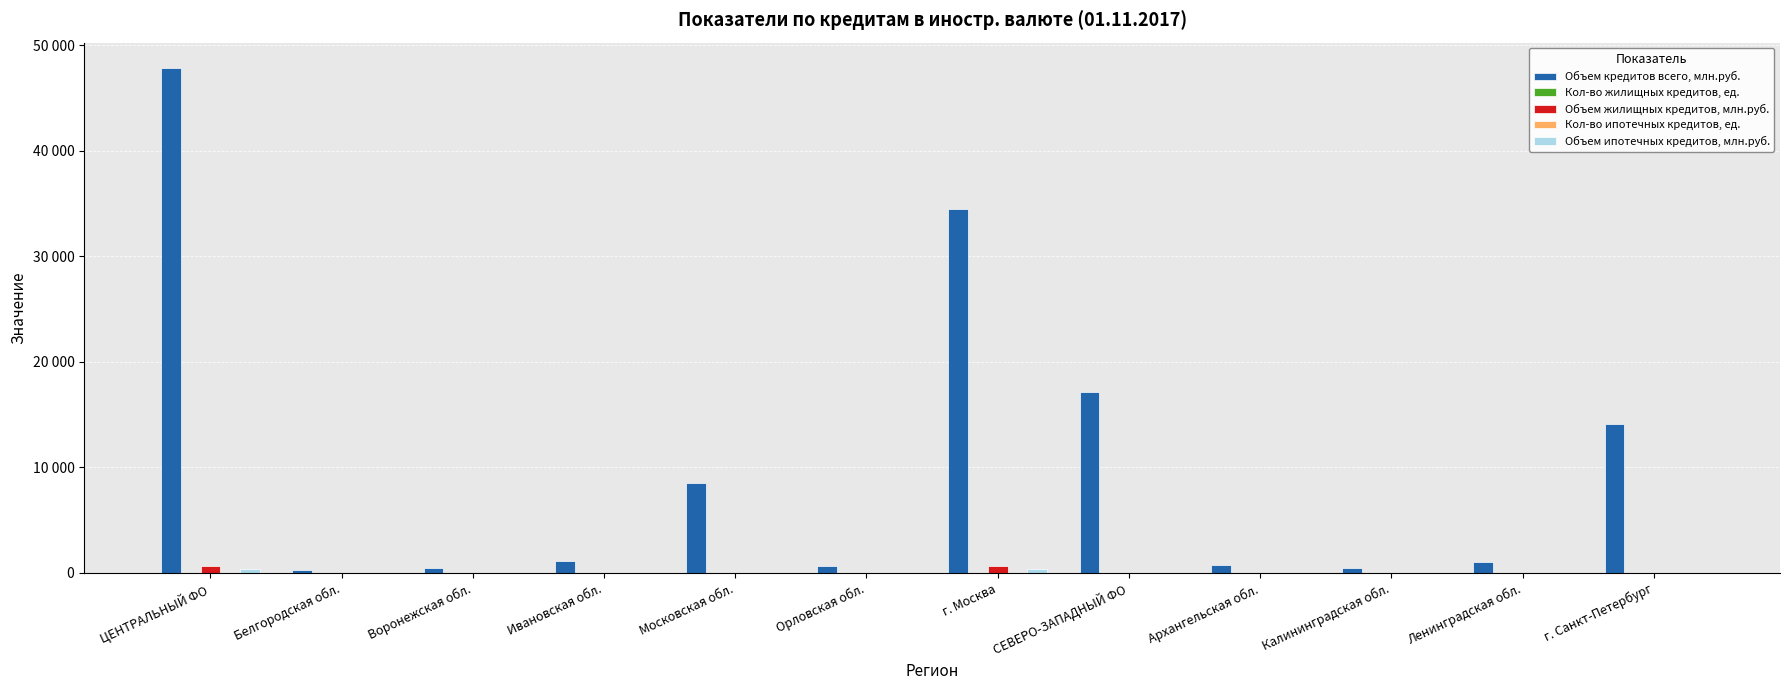

The value of Объем жилищных кредитов, млн.руб. at Ивановская обл. is -399. True or false?

False